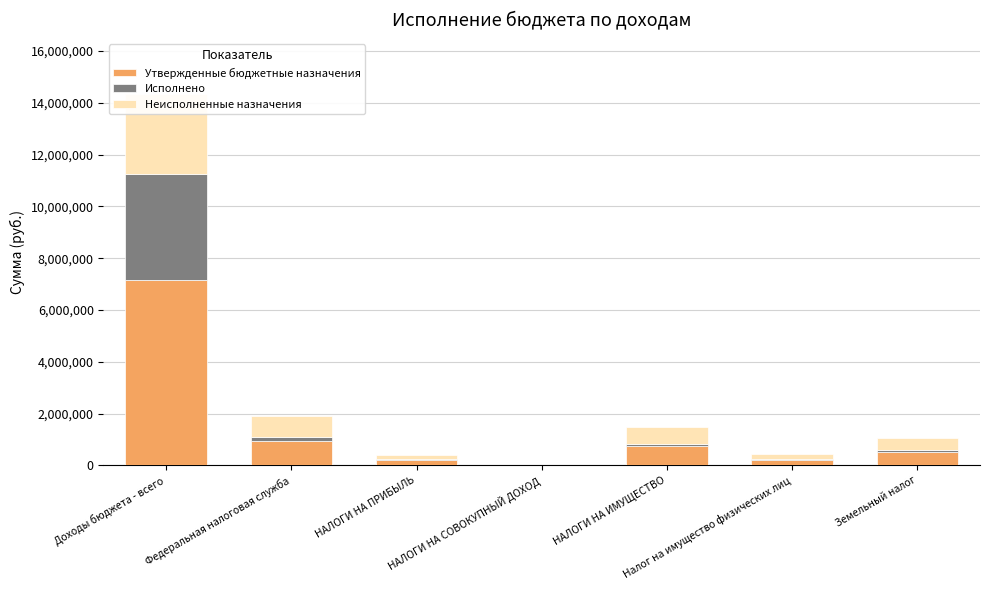

True or false: Неисполненные назначения has a value of 992276.9 at НАЛОГИ НА ИМУЩЕСТВО.

False